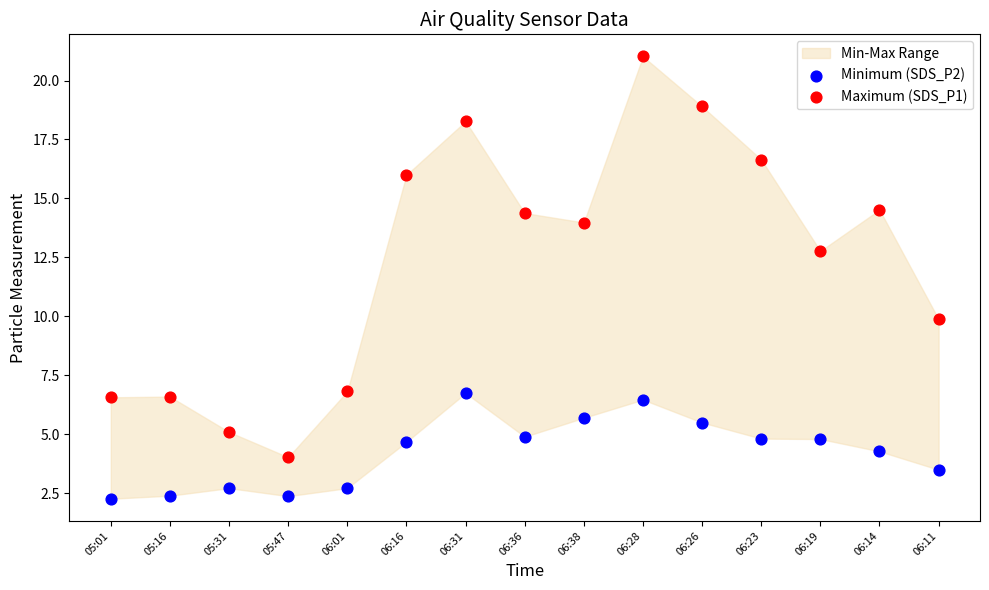

Across all series, what Y value is closest to 11?

9.9